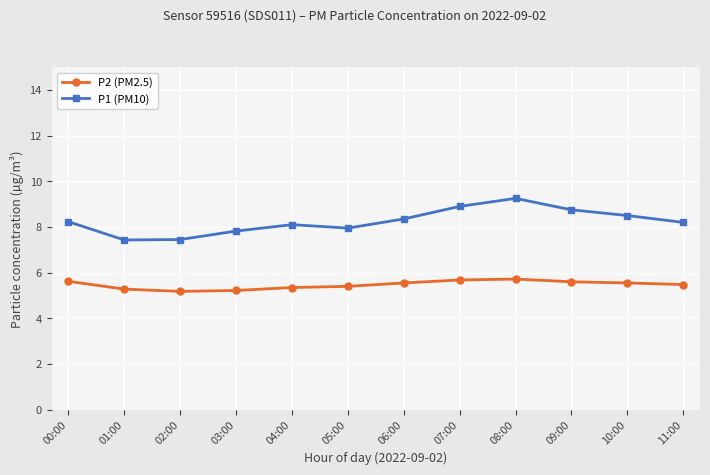

What position from the right is 07:00?

5